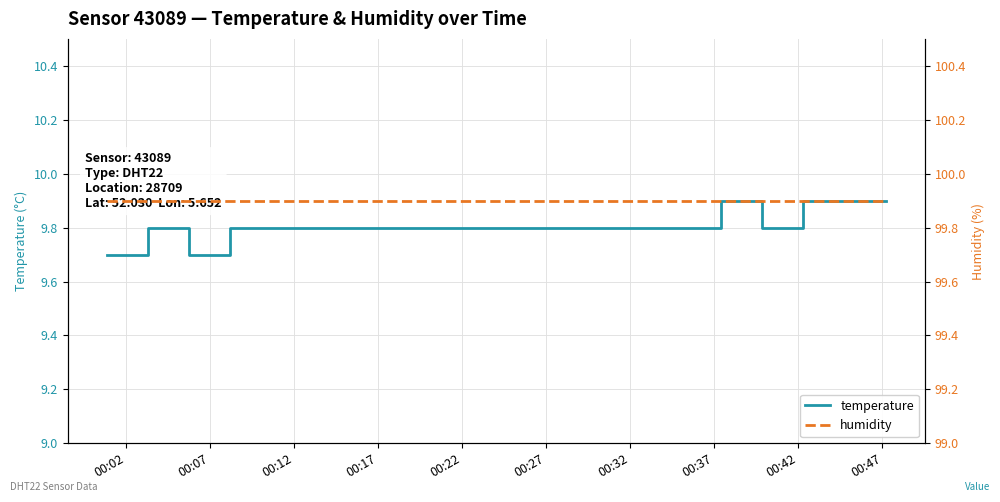

What is the value of the humidity point at the 10th from the left?

99.9